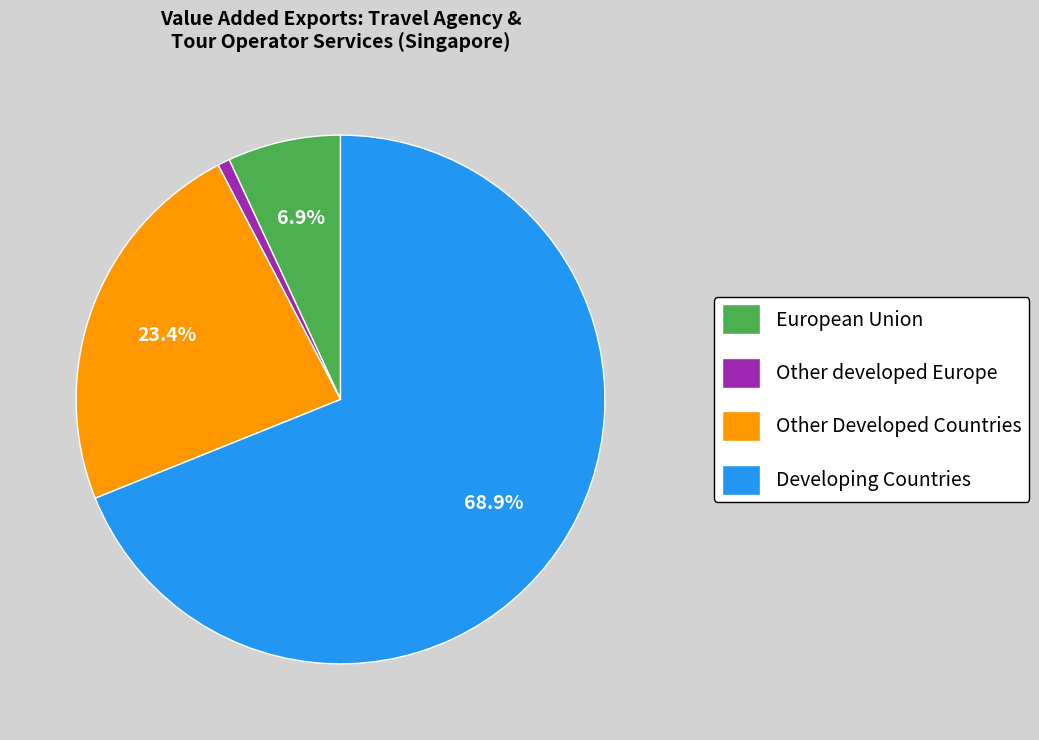

Rank the categories by value from highest to lowest.

Developing Countries, Other Developed Countries, European Union, Other developed Europe